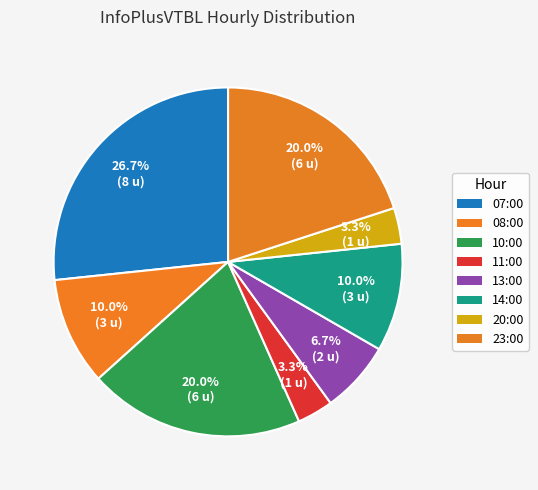

How many slices are in this pie chart?

8